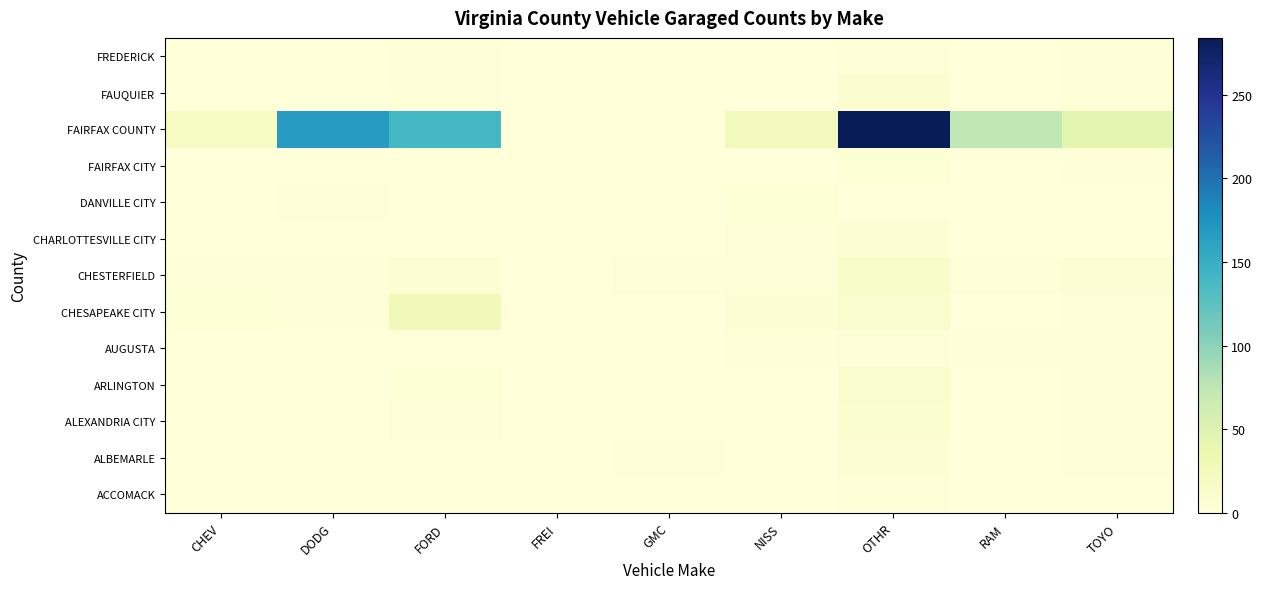

Which series changed the most between GMC and TOYO?

FAIRFAX COUNTY